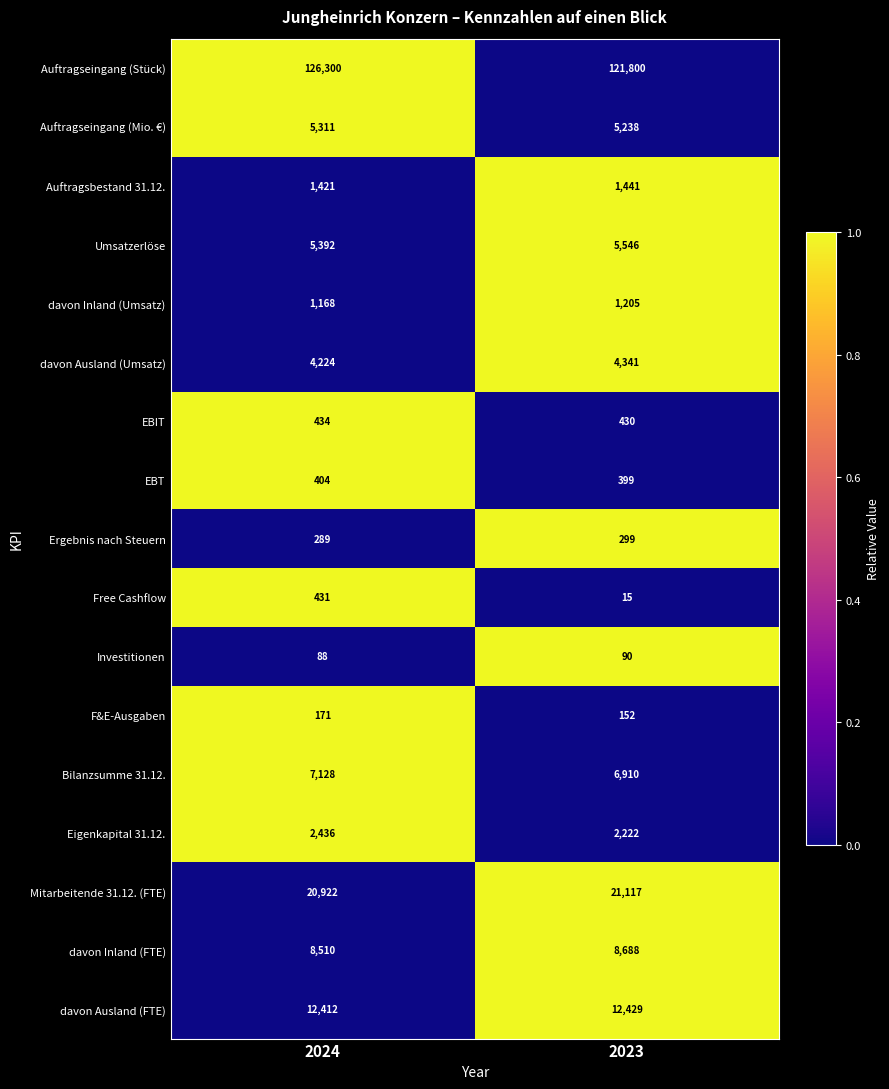

Is it true that EBIT equals 434 at 2024?

True